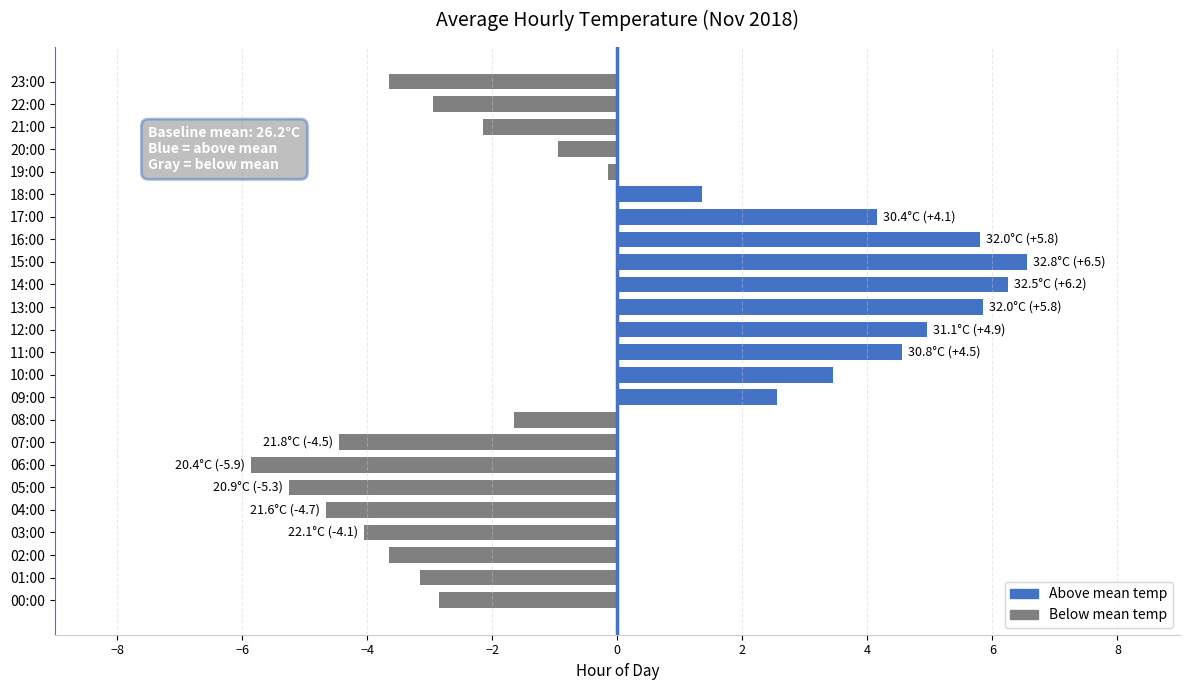

How many values are below 0?

14